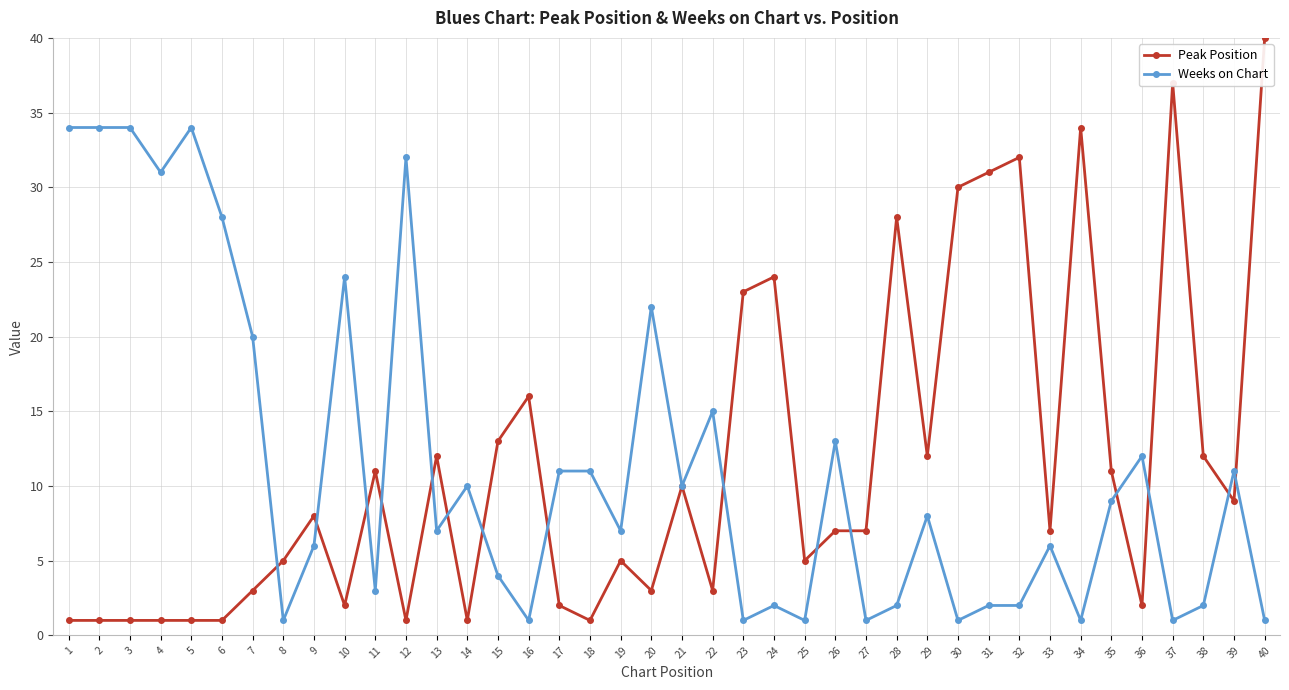

How many lines are shown in the chart?

2